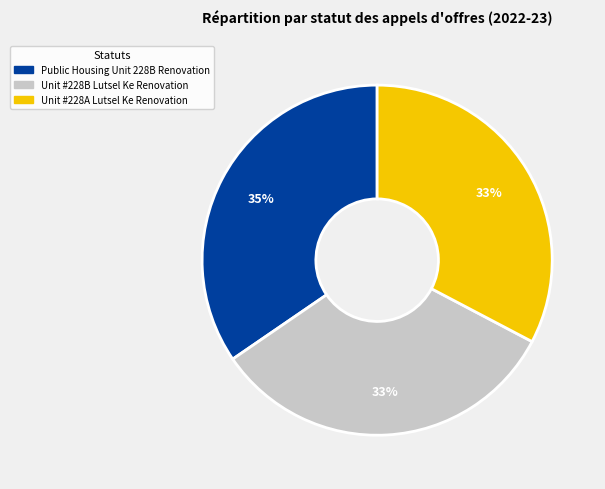

Count the number of slices in the pie.

3